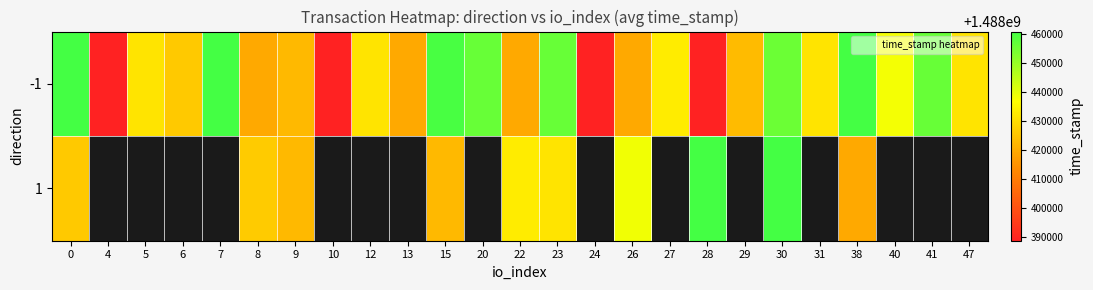

What is the difference between the maximum and minimum values in the -1 series?

72173.0